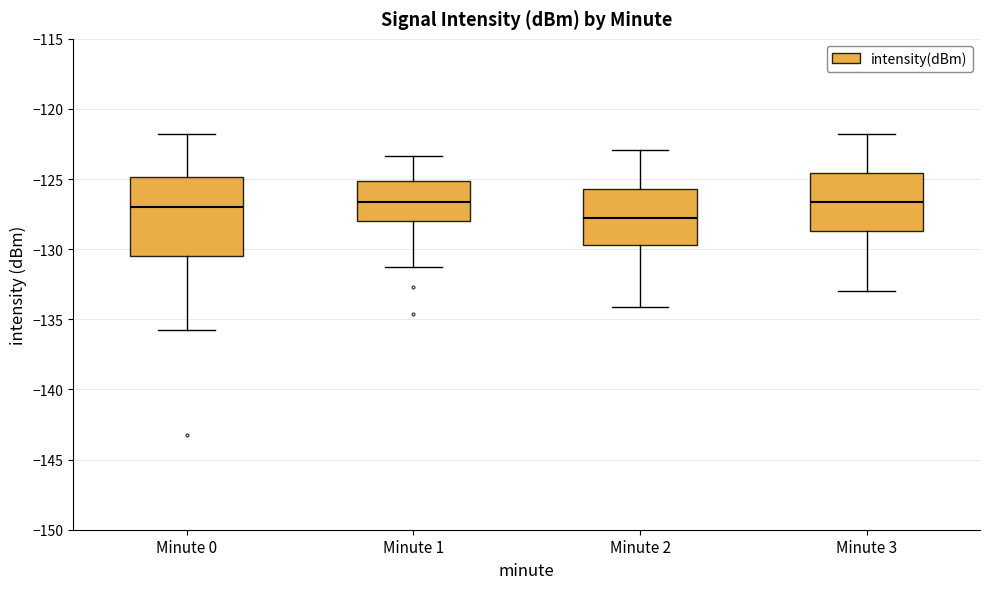

Reading left to right, read every box against the y-axis: the position of its median line, the range the box covers, and the ends of its whiskers. The values are not printed on the chart, so give them approximately, as read against the axis.

Minute 0: median -127.0, box -130.5 to -125.0, whiskers -136.0 to -122.0
Minute 1: median -126.5, box -128.0 to -125.0, whiskers -131.0 to -123.5
Minute 2: median -127.5, box -129.5 to -125.5, whiskers -134.0 to -123.0
Minute 3: median -126.5, box -128.5 to -124.5, whiskers -133.0 to -122.0